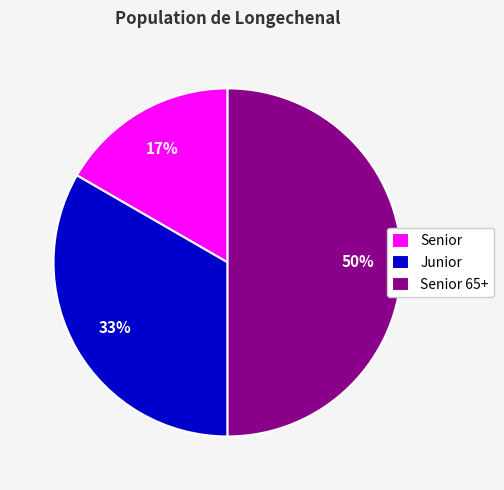

Which has a higher value, Junior or Senior 65+?

Senior 65+